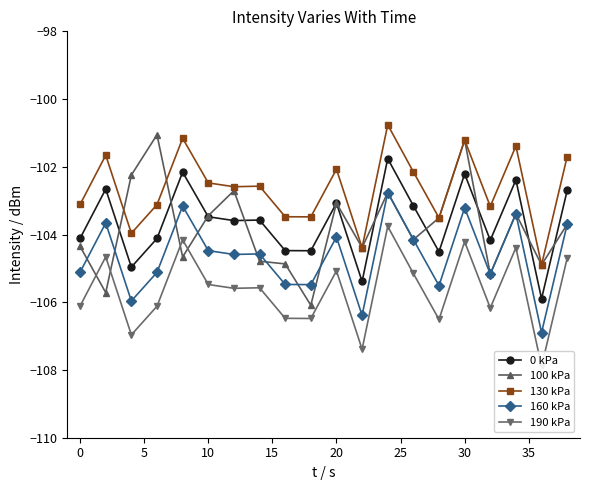

True or false: 0 kPa and 160 kPa intersect in this chart.

False